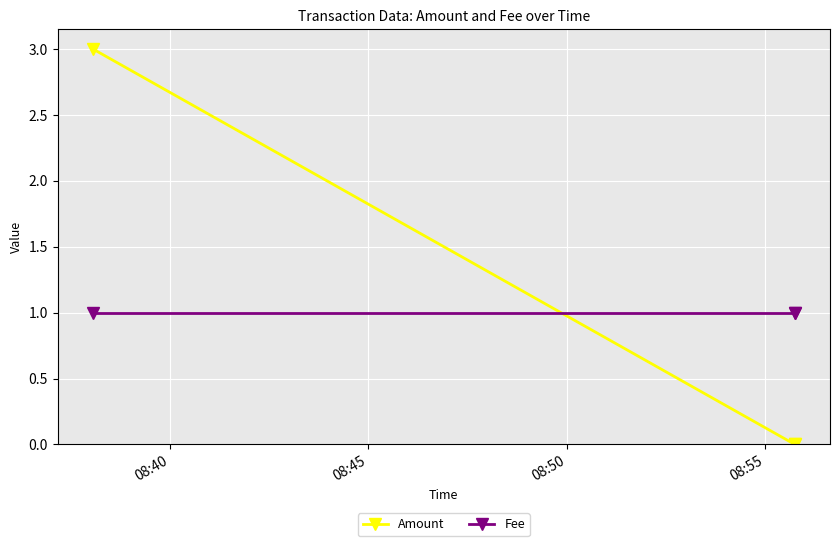

Count the number of data series in this chart.

2